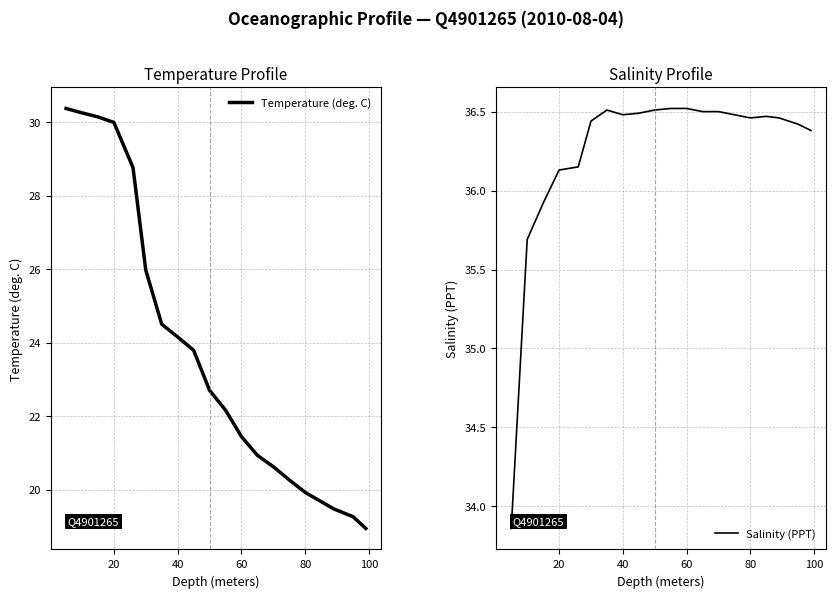

How many lines are shown in the chart?

2